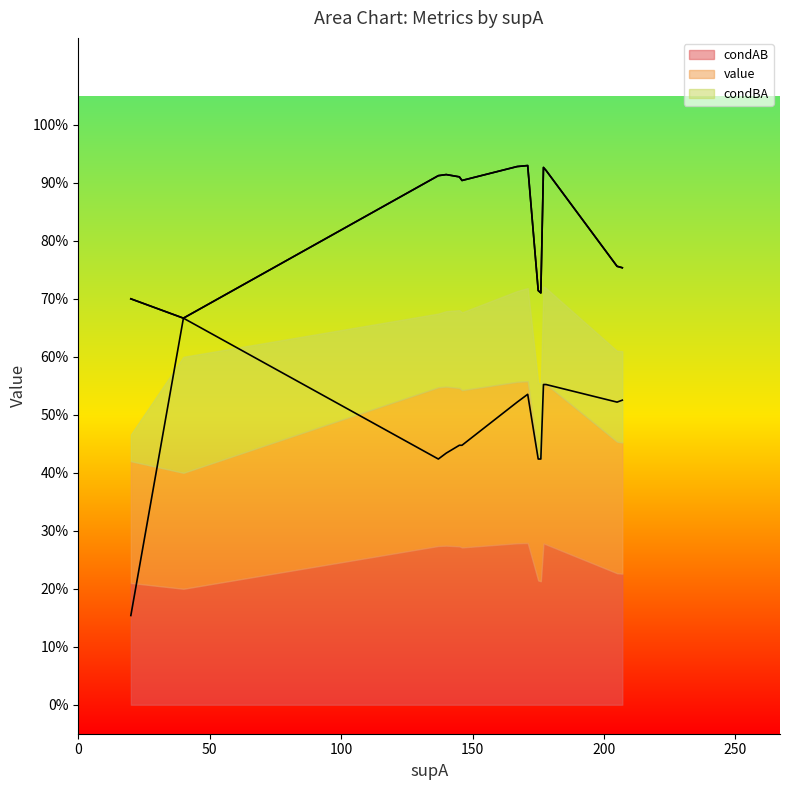

The condBA series shows 0.8 at 3. True or false?

False